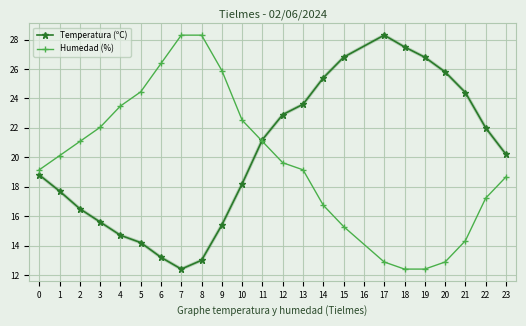

What is the sum of the Temperatura (ºC) values at 14 and 3?

41.0